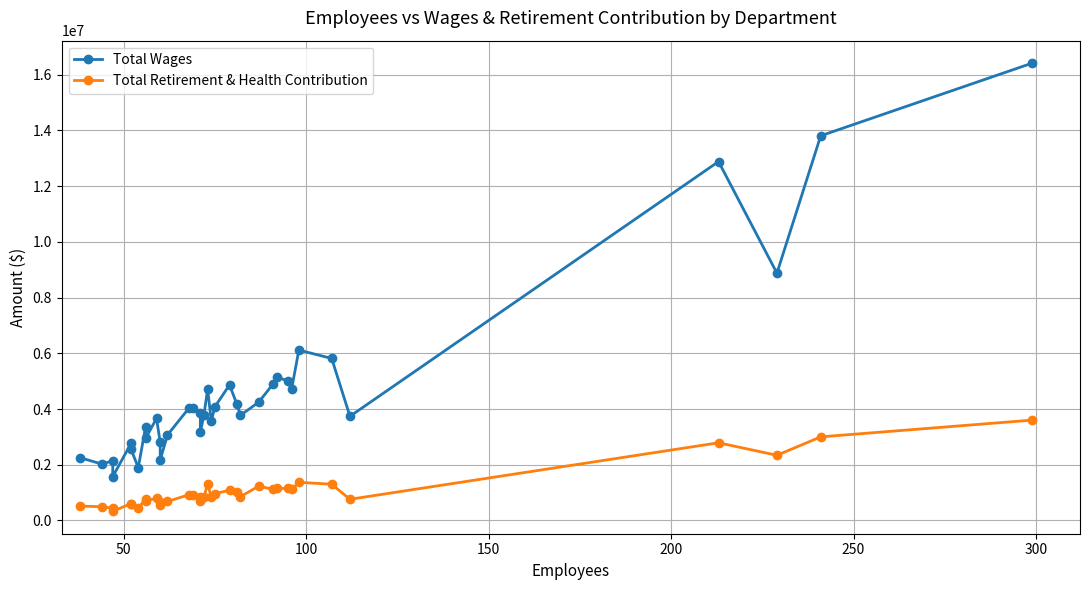

The value of Total Wages at 24 is 7395548. True or false?

False